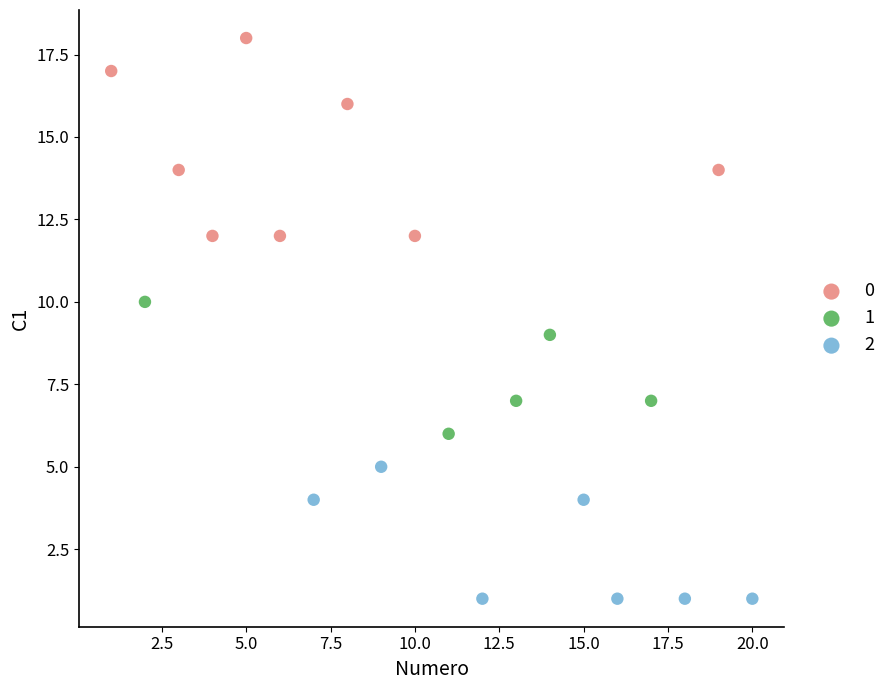

Which series has the largest Y range (max minus min)?

0